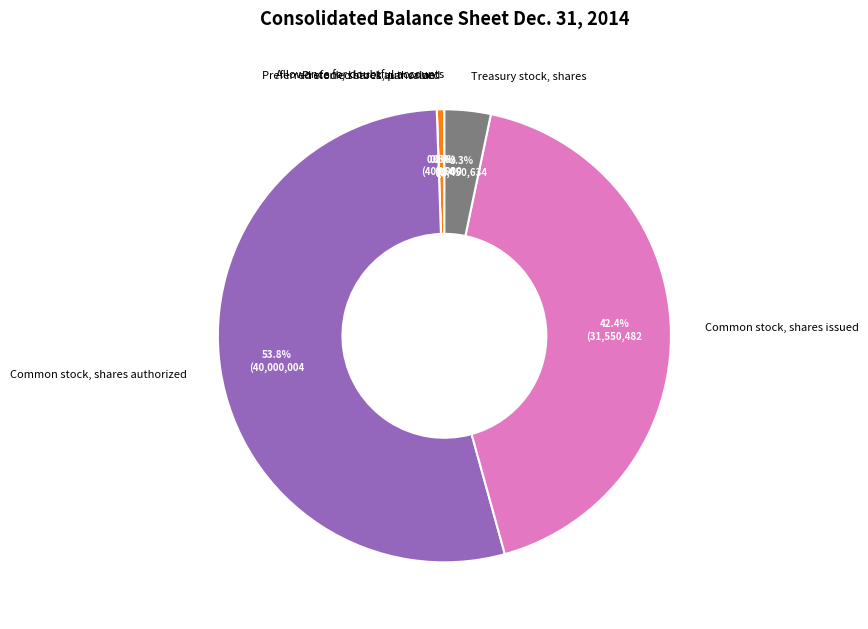

True or false: Allowance for doubtful accounts accounts for 1% of the total.

False